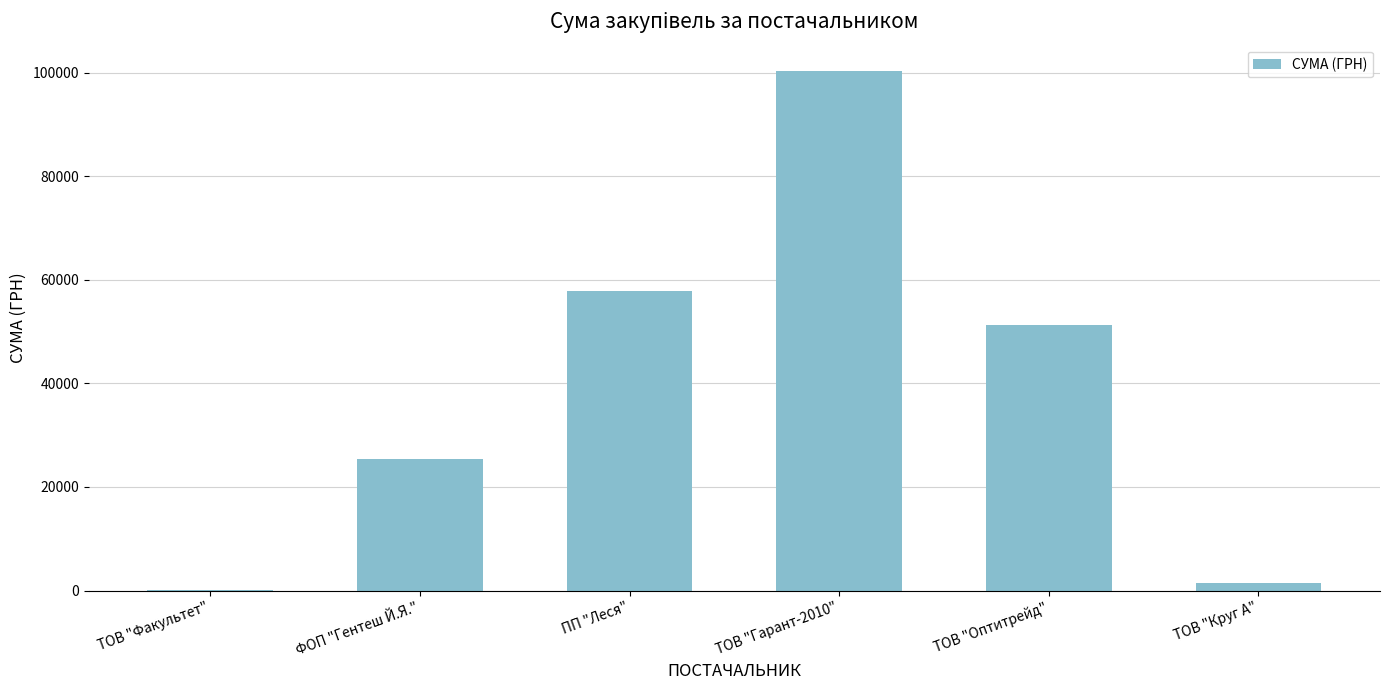

Count the number of values greater than 51204.

3